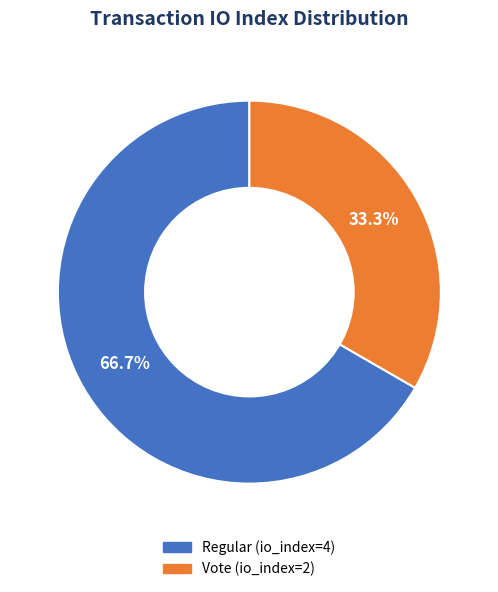

To the nearest percent, what percentage of the pie is Regular (io_index=4)?

67%